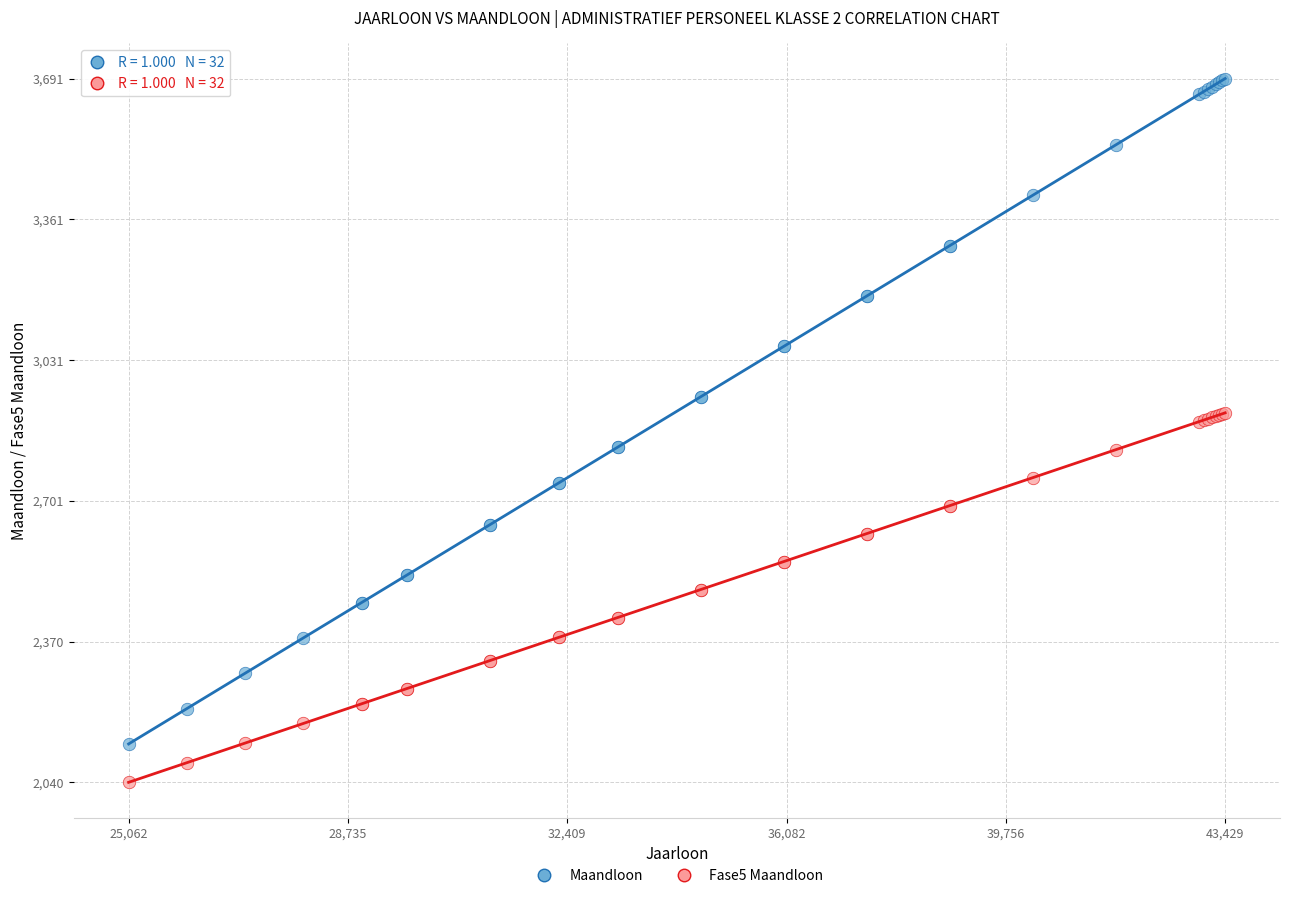

Which series contains the highest Y value?

Maandloon